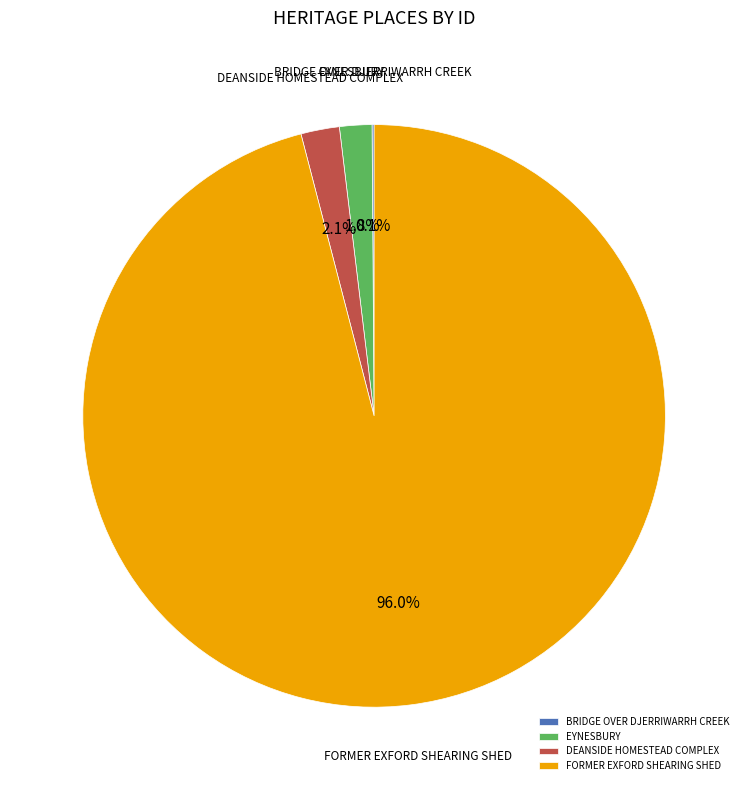

To the nearest percent, what is the average slice percentage?

25%